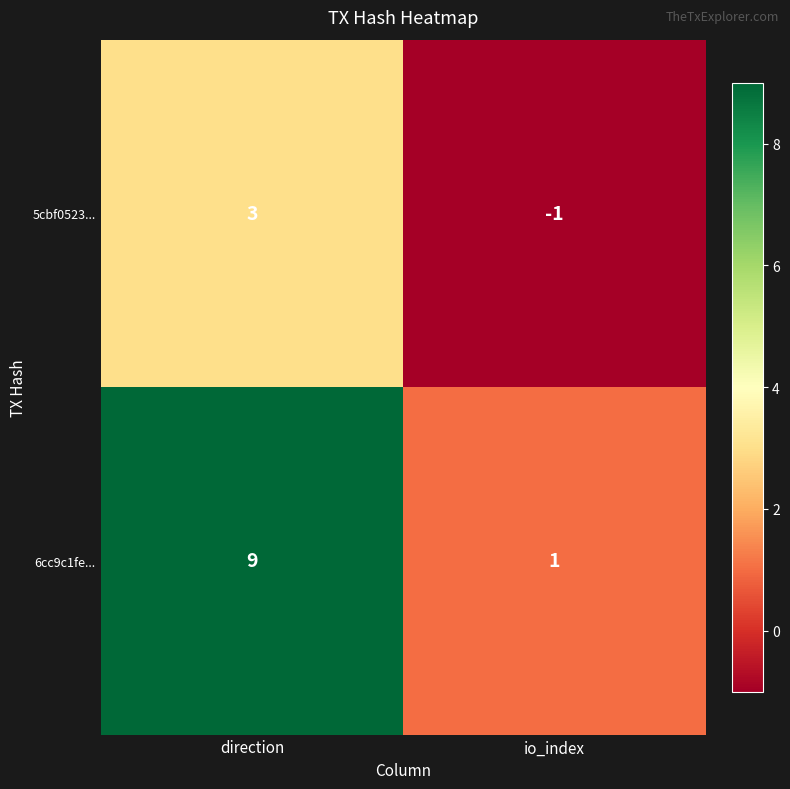

The 5cbf0523... series shows 2 at direction. True or false?

False